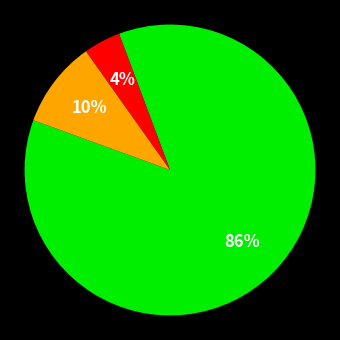

Is there a majority slice in this chart?

Yes